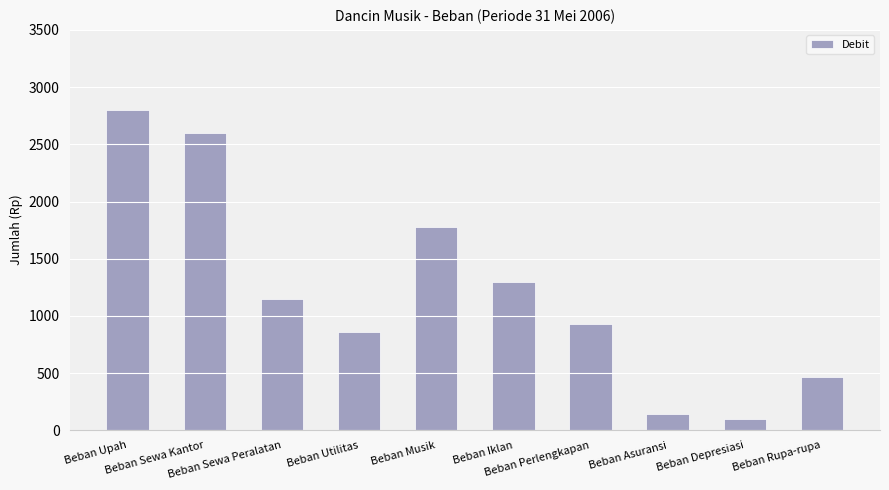

Reading left to right, transcribe all the data shown in this chart.

2800	2600	1150	860	1780	1300	930	140	100	470